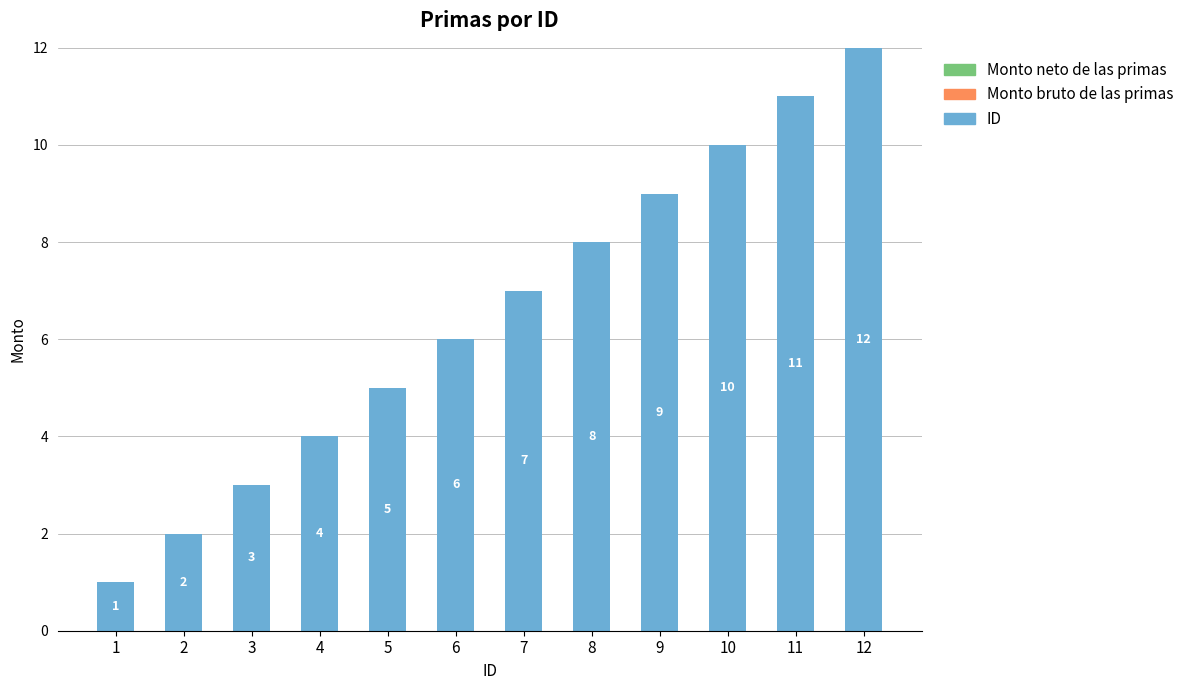

What is the value of the 7th bar from the left?

7